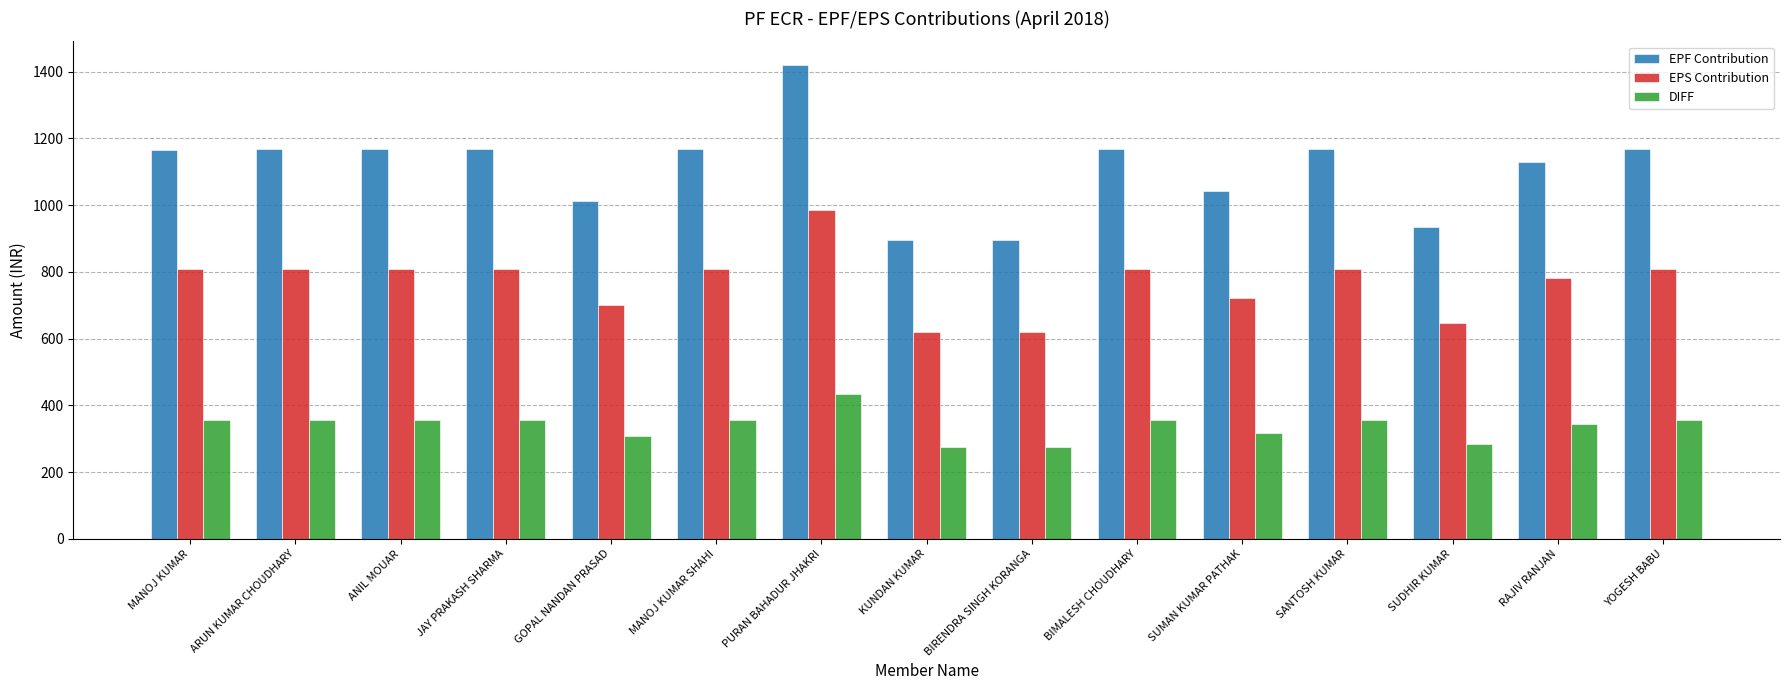

What are all the series names shown in the legend?

EPF Contribution, EPS Contribution, DIFF